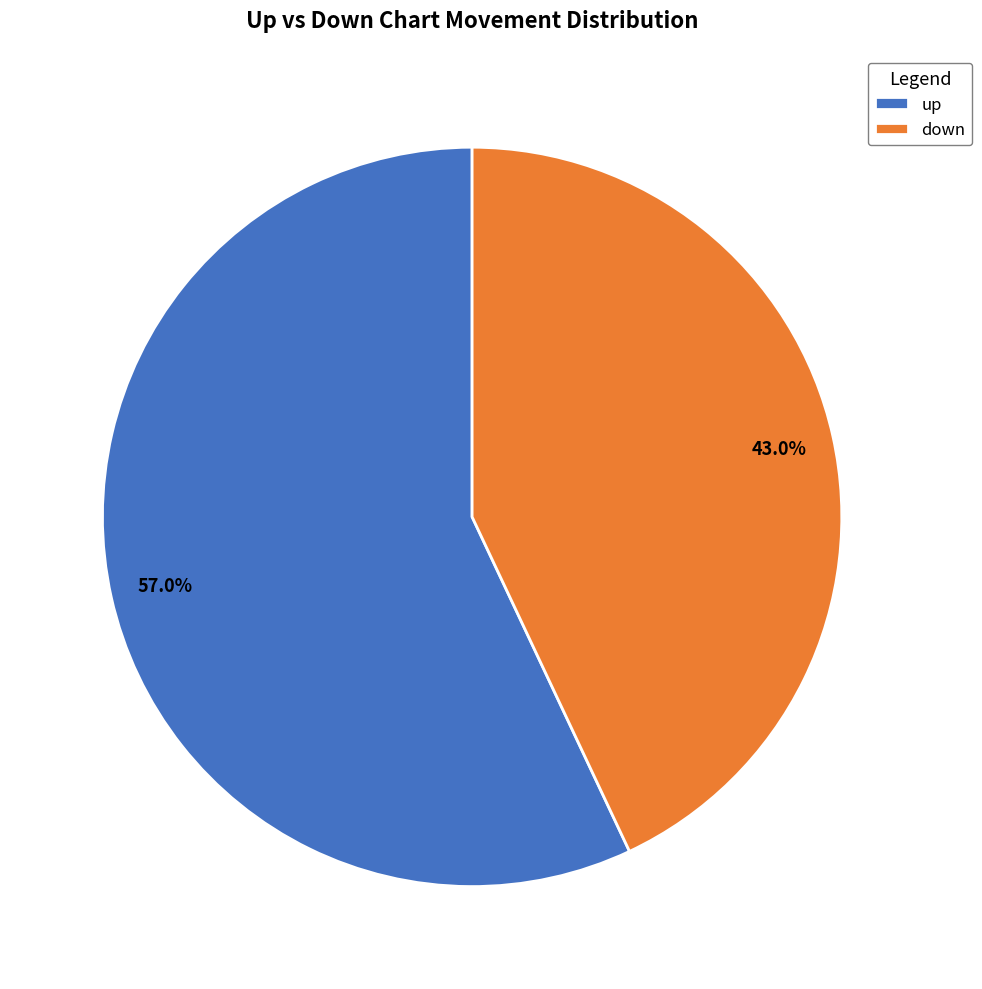

Which has a higher value, up or down?

up